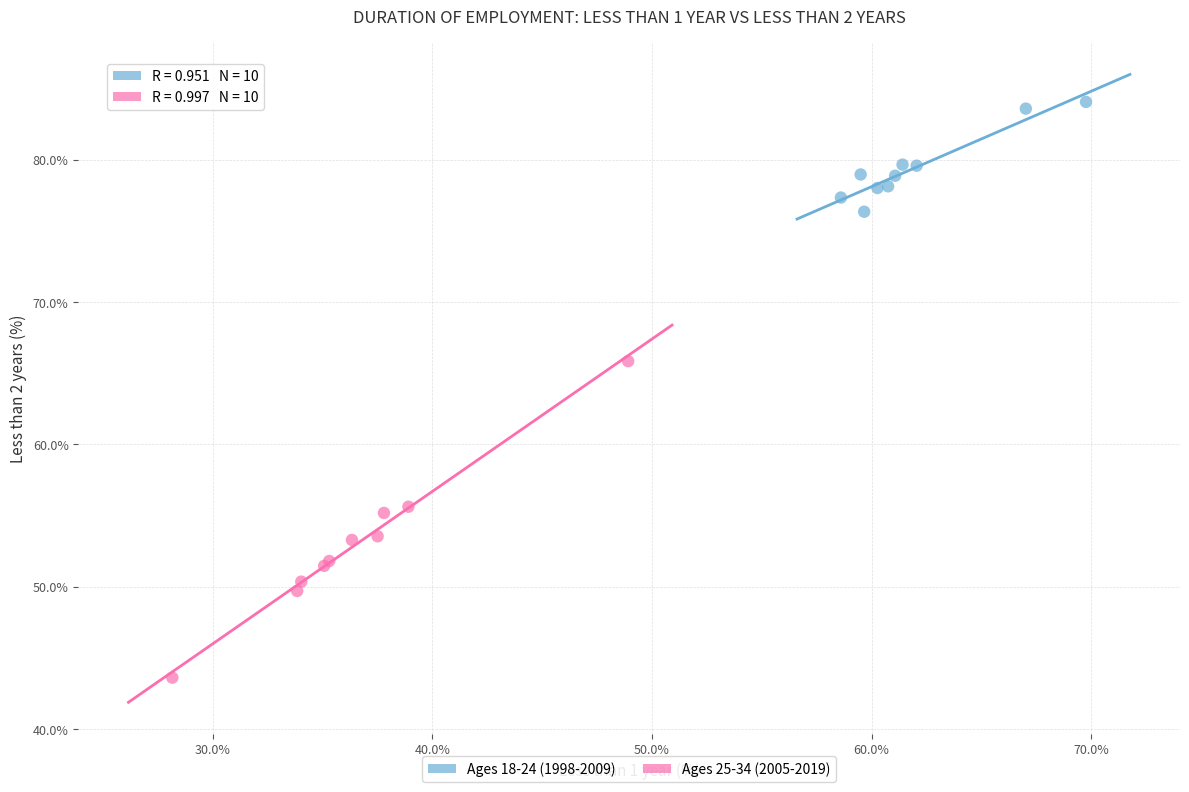

What are all the series names shown in the legend?

Ages 18-24 (1998-2009), Ages 25-34 (2005-2019)